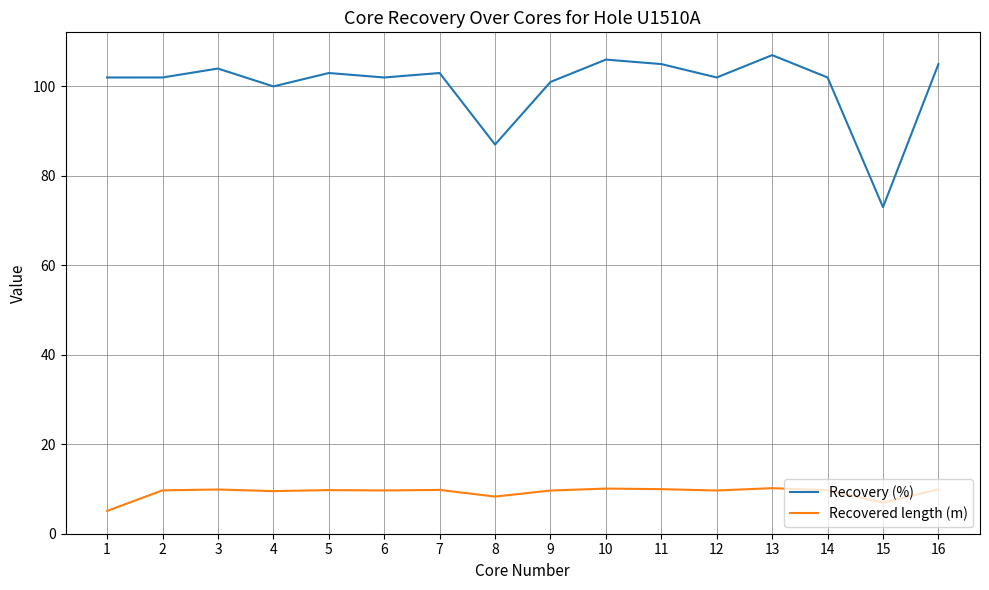

What is the difference between the maximum and minimum values in the Recovered length (m) series?

5.1